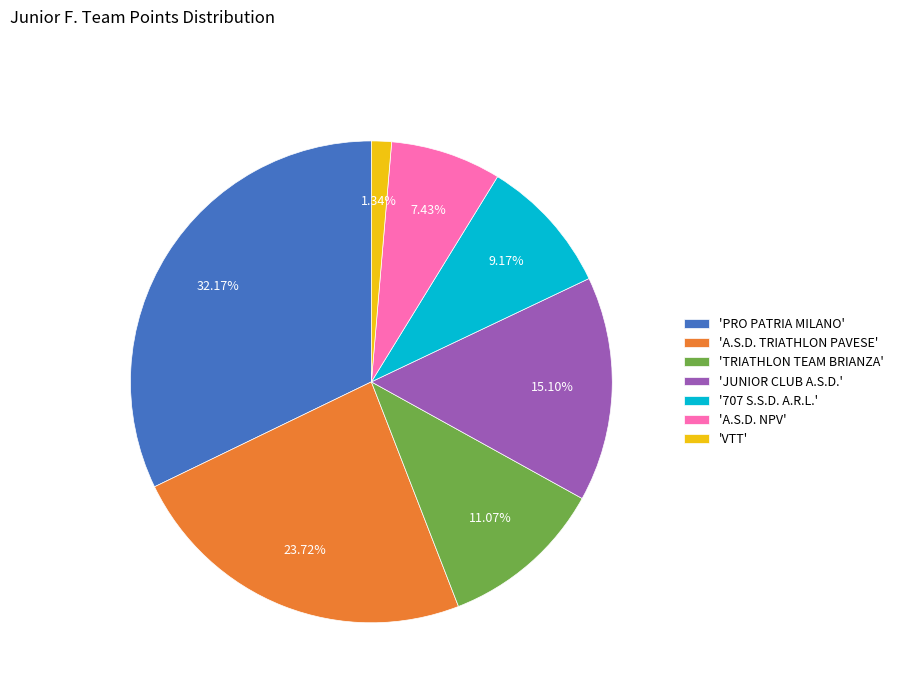

To the nearest percent, what is the difference between the largest and smallest slice percentages?

31%